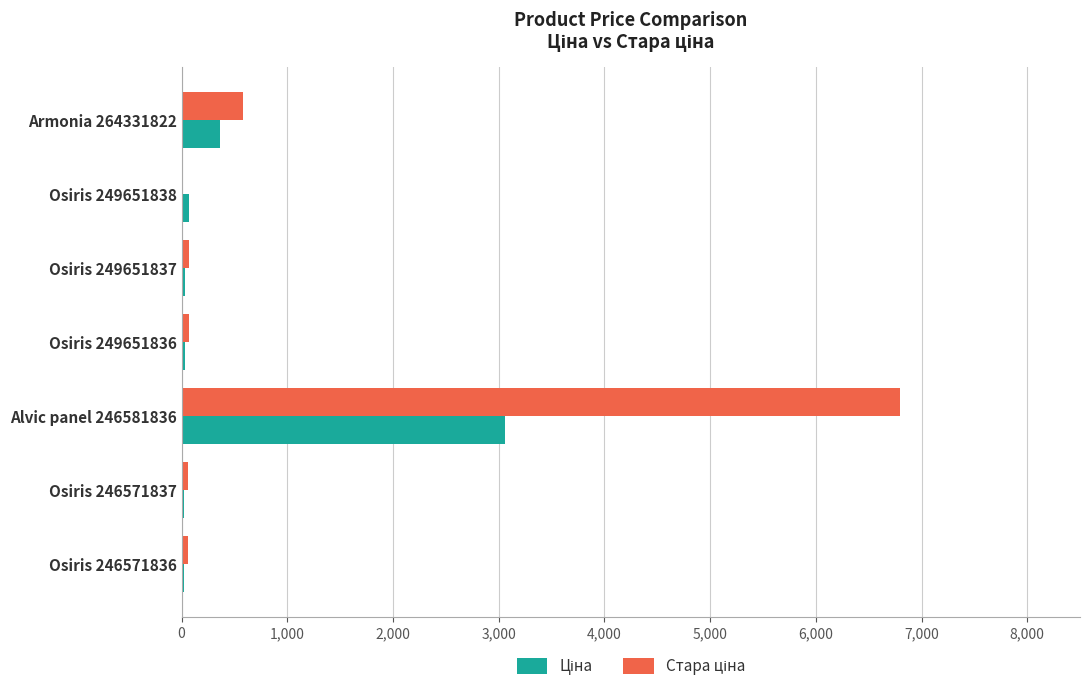

What is the total value across all series at Armonia 264331822?

946.3